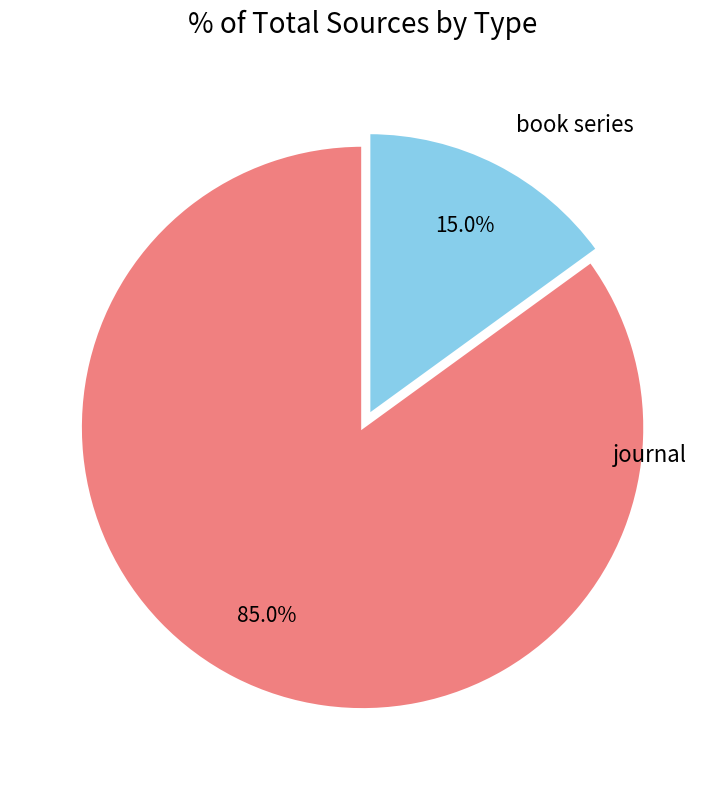

How many segments does this pie chart have?

2